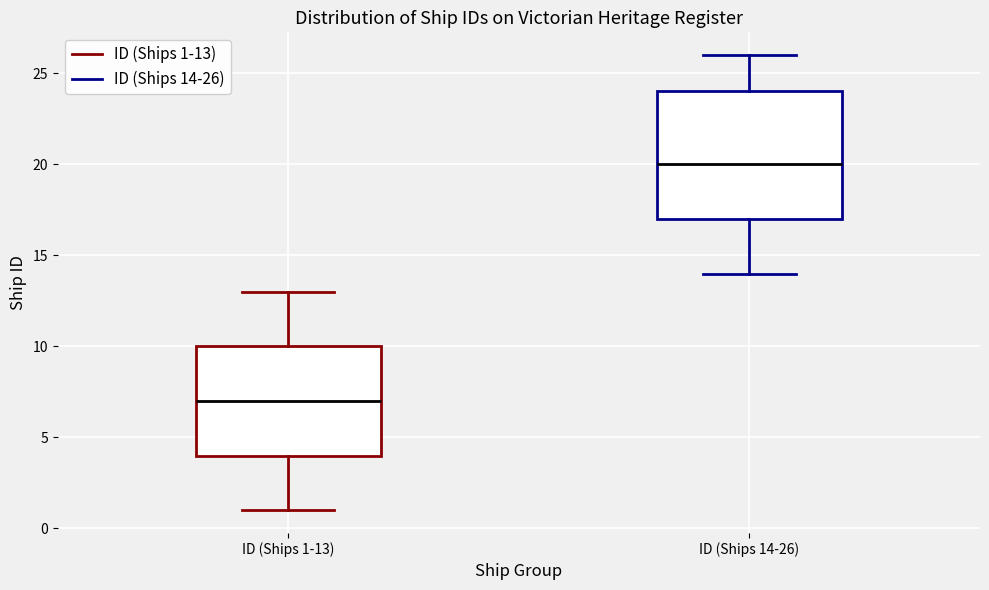

Where is the lower edge of the box for ID (Ships 1-13) on the y-axis? The values are not printed on the chart, so give them approximately, as read against the axis.

4